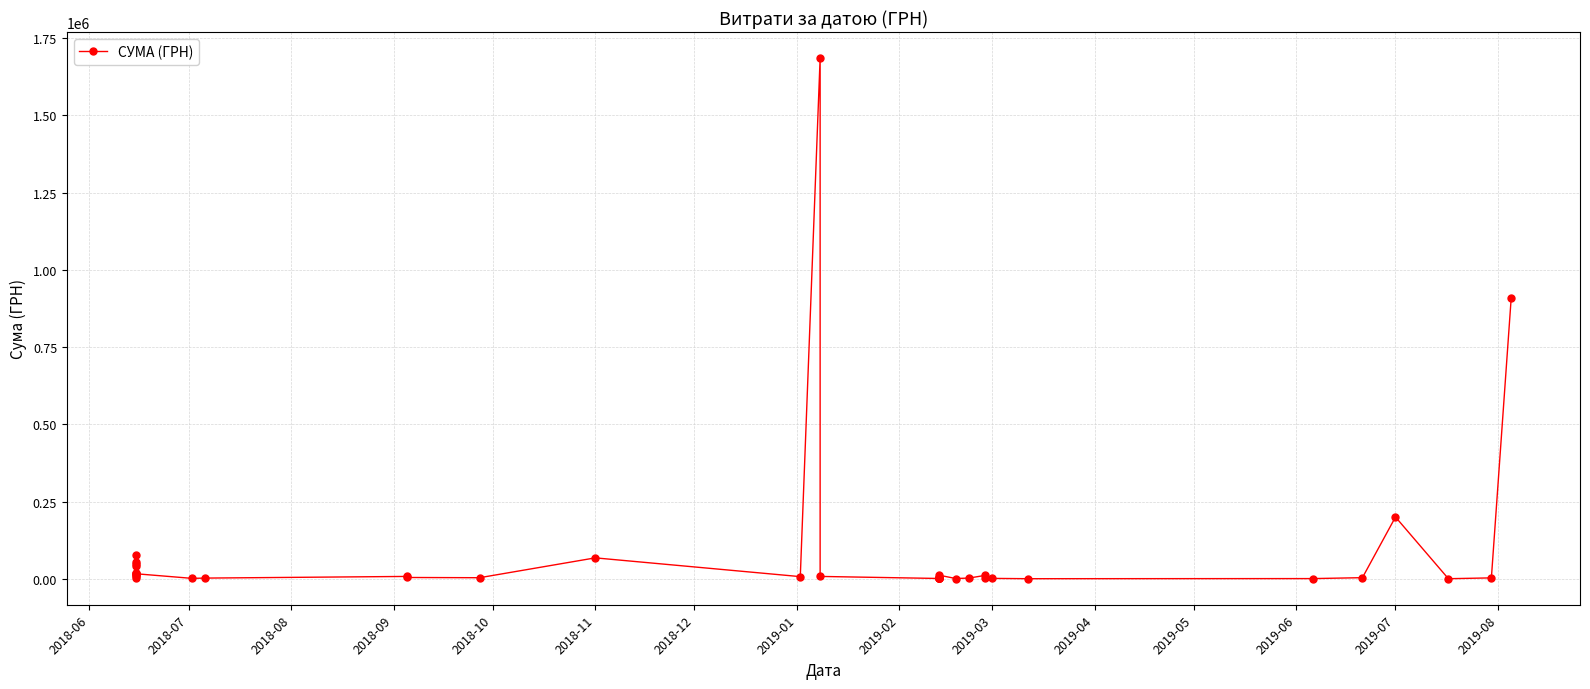

Reading left to right, what are all the values shown in this chart?

53170.0	78075.0	40140.0	48600.0	18470.0	12021.5	18707.5	9600.0	2842.0	16240.0	1280.4	2135.0	7490.0	4100.0	3334.6	67617.9	6863.2	1685843.0	7518.0	865.0	865.0	865.0	865.0	865.0	865.0	865.0	865.0	11500.1	720.0	2171.6	11064.4	816.0	1168.8	150.0	516.5	3480.0	199887.6	136.6	2790.0	910020.3